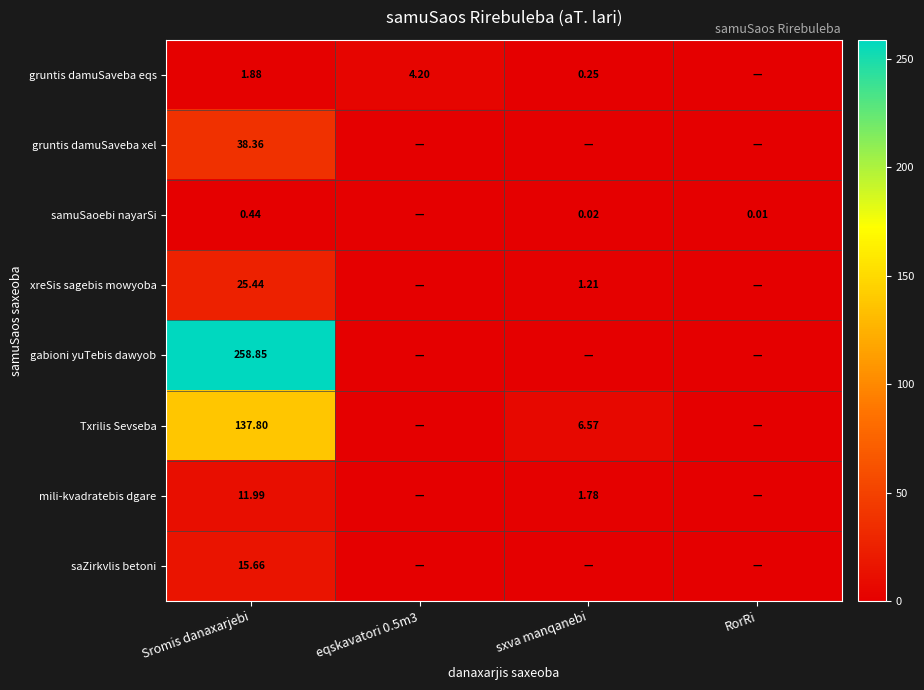

Rank the series at Sromis danaxarjebi from highest to lowest value.

gabioni yuTebis dawyob, Txrilis Sevseba, gruntis damuSaveba xel, xreSis sagebis mowyoba, saZirkvlis betoni, mili-kvadratebis dgare, gruntis damuSaveba eqs, samuSaoebi nayarSi